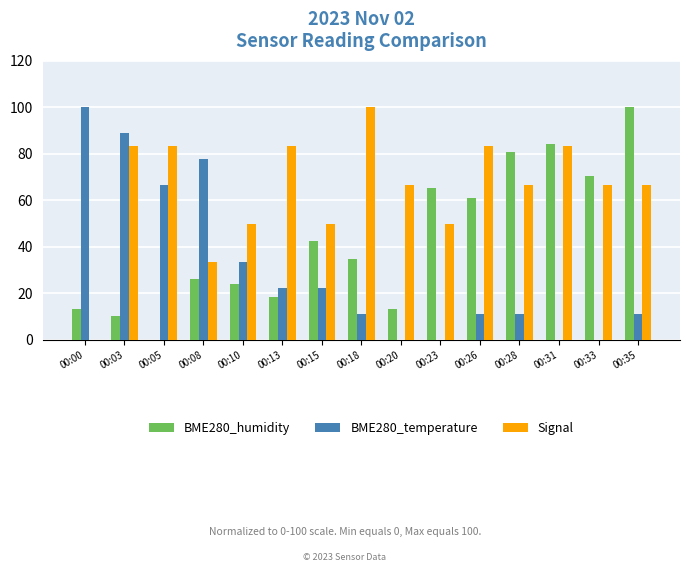

Is it true that Signal equals 50.0 at 00:10?

True